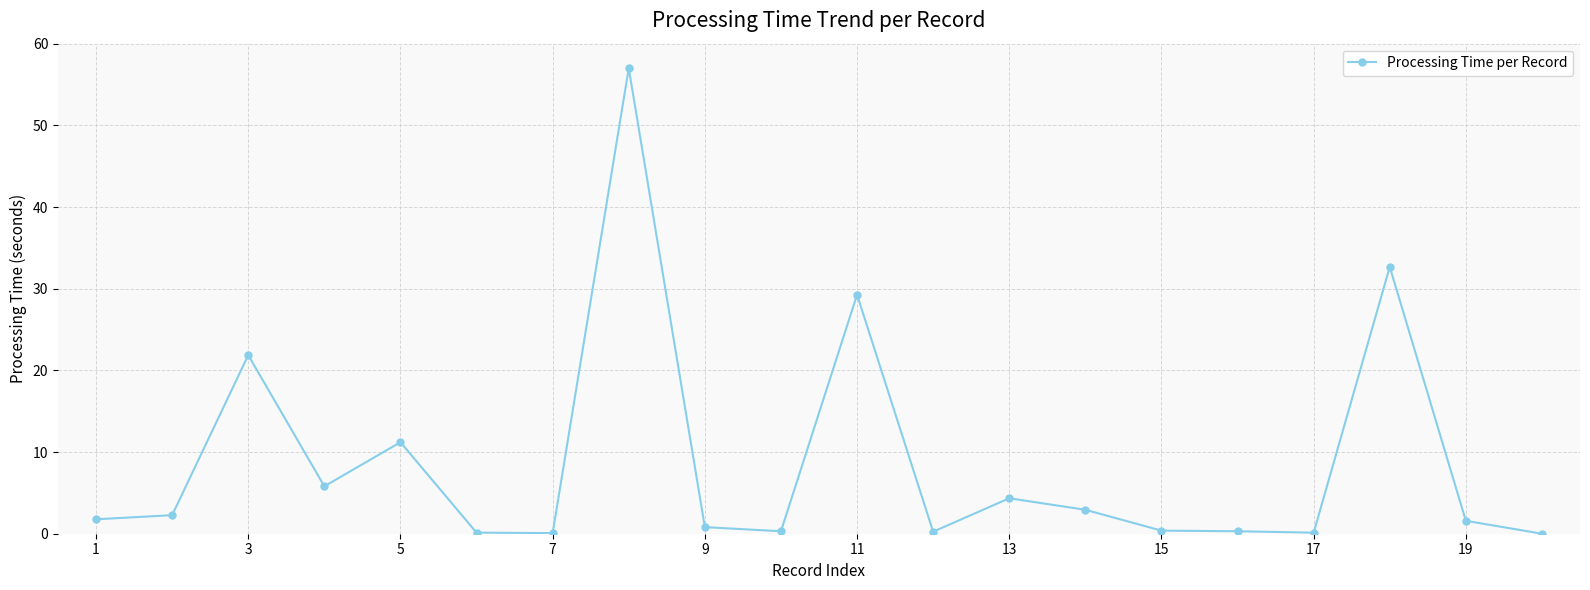

What is the value of the 8th point from the left?

57.0